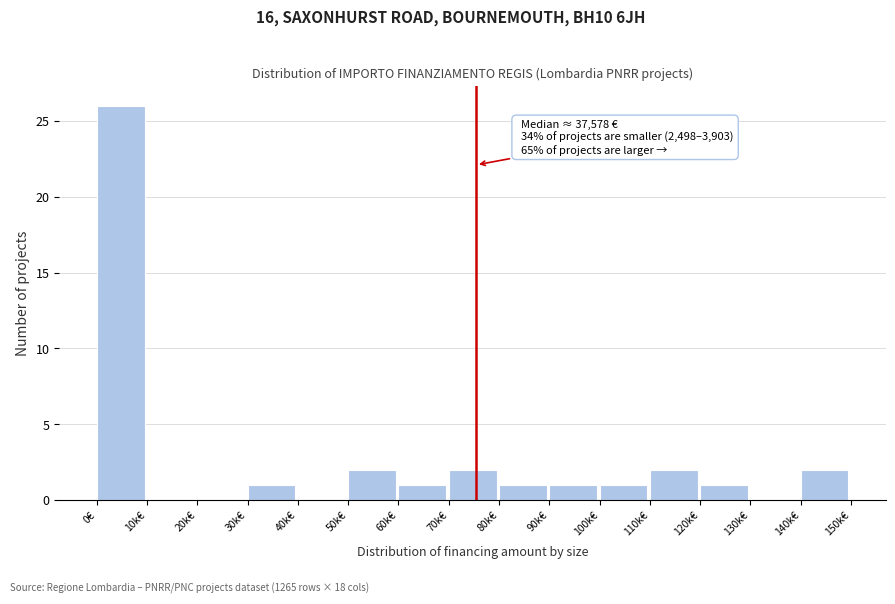

Reading right to left, transcribe all the data shown in this chart.

140k€=2	130k€=0	120k€=1	110k€=2	100k€=1	90k€=1	80k€=1	70k€=2	60k€=1	50k€=2	40k€=0	30k€=1	20k€=0	10k€=0	0€=26